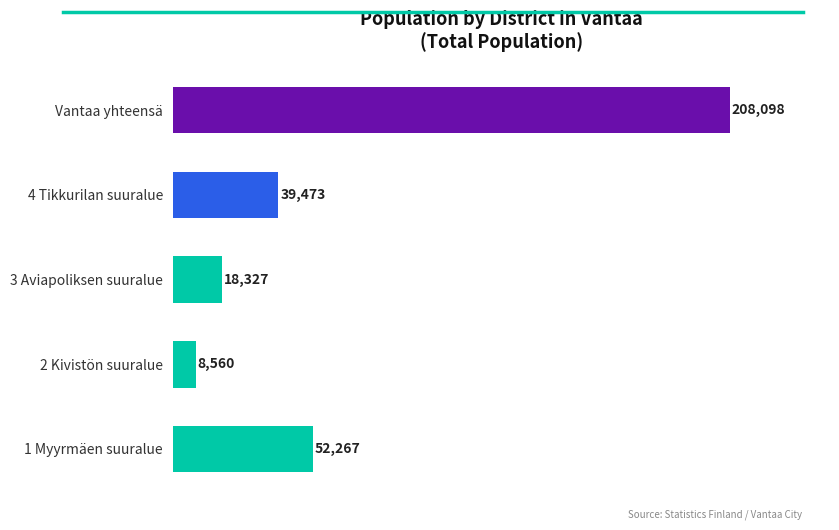

What is the difference between the second highest and minimum values?

43707